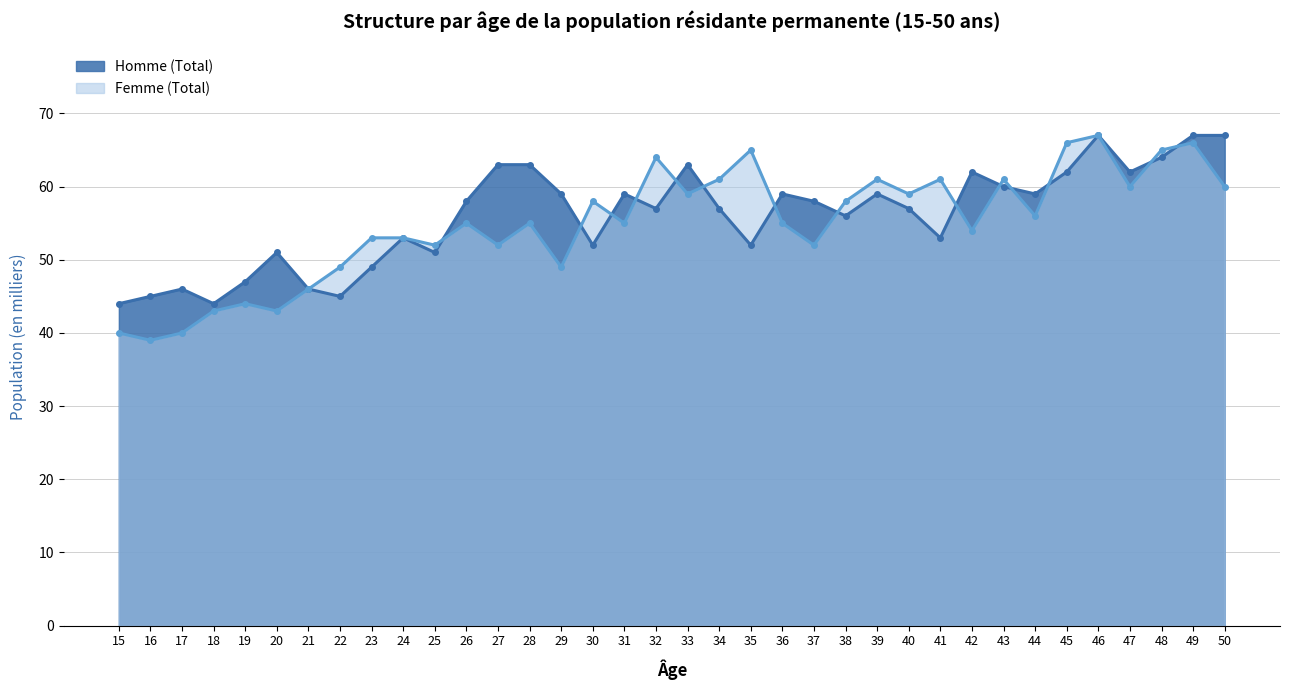

At which category is the sum across all series the highest?

46